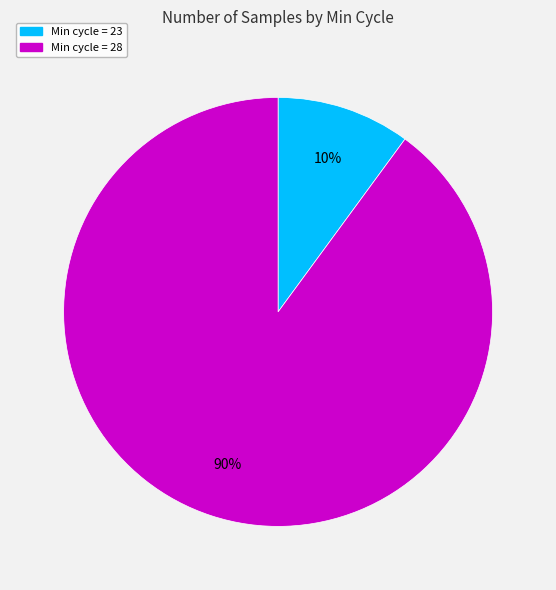

To the nearest percent, what is the difference between the largest and smallest slice percentages?

80%